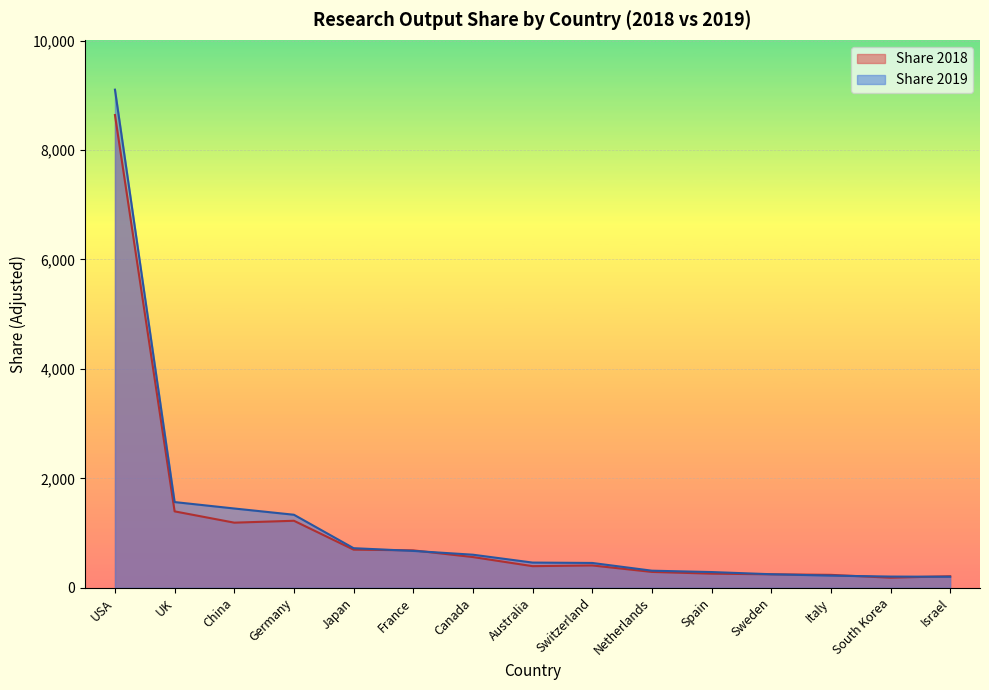

Which has a higher value, Switzerland or Sweden?

Switzerland